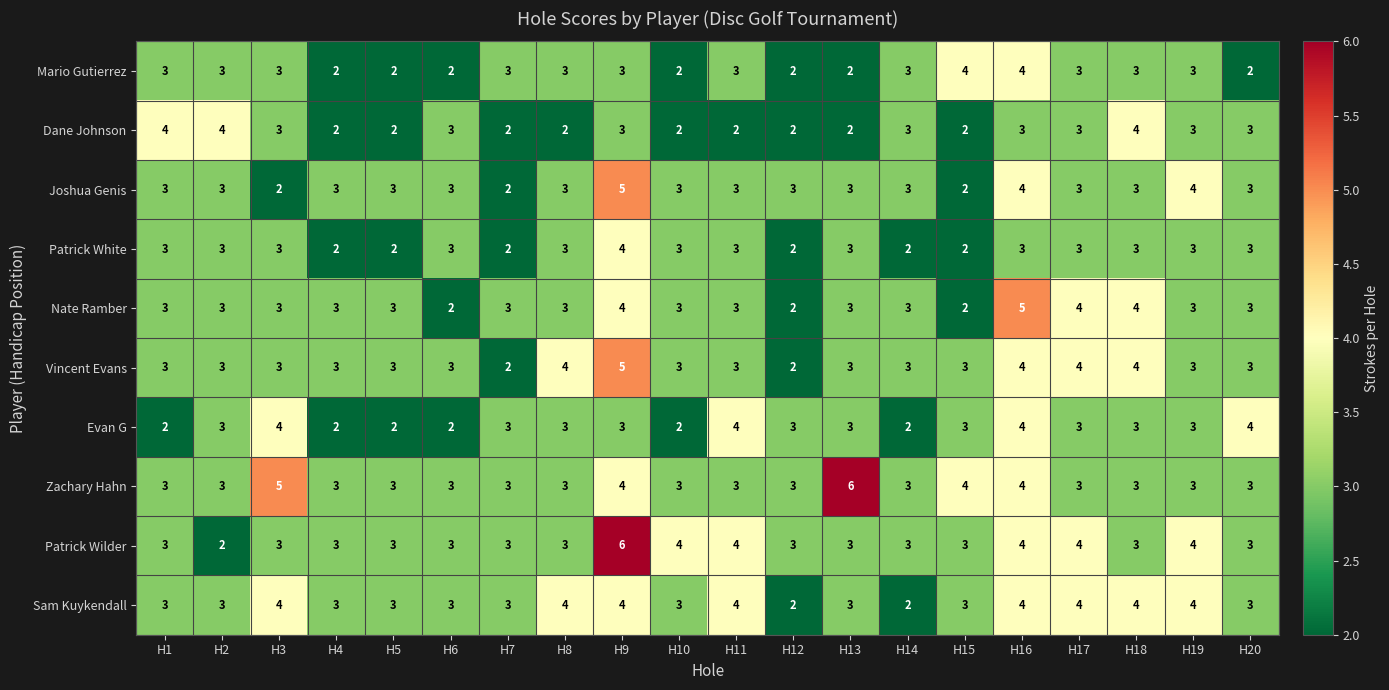

What is the difference between the highest and lowest values at H13?

4